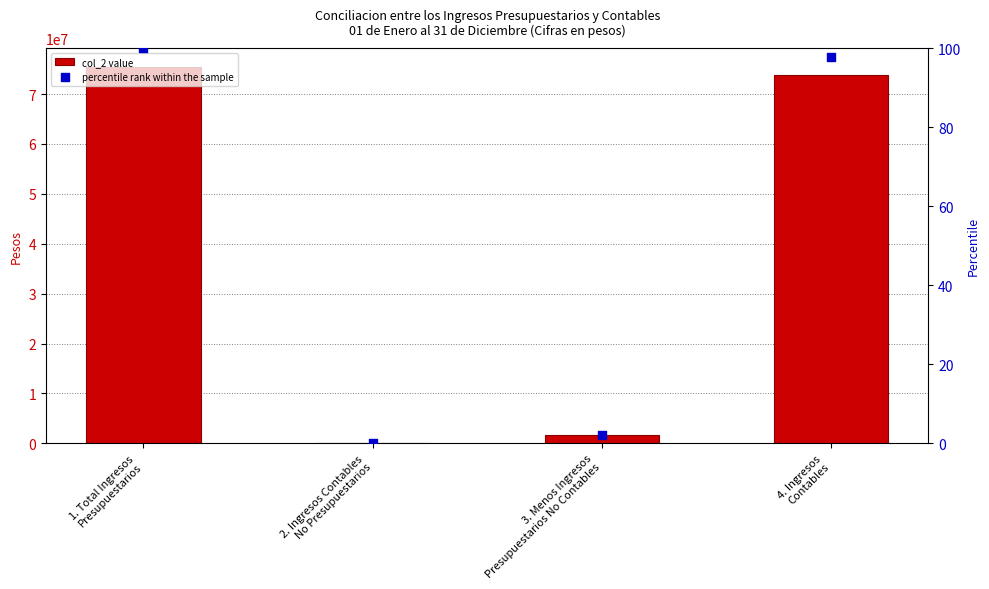

Which series reaches the minimum Y coordinate?

col_2